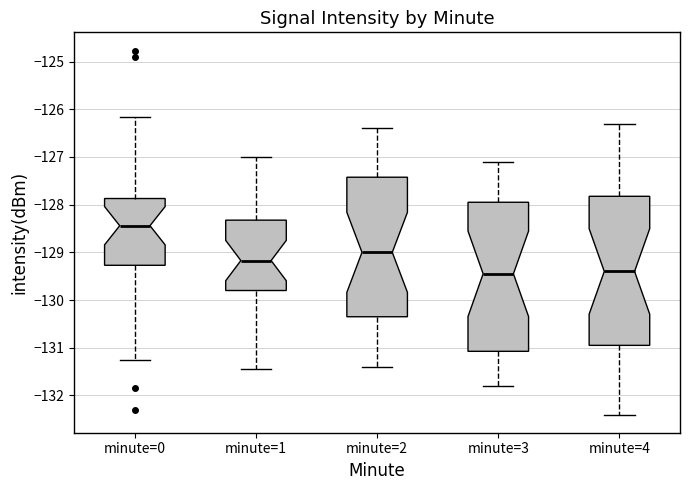

Reading left to right, read every box against the y-axis: the position of its median line, the range the box covers, and the ends of its whiskers. The values are not printed on the chart, so give them approximately, as read against the axis.

minute=0: median -128.4, box -129.3 to -127.9, whiskers -131.3 to -126.2
minute=1: median -129.2, box -129.8 to -128.3, whiskers -131.5 to -127.0
minute=2: median -129.0, box -130.3 to -127.4, whiskers -131.4 to -126.4
minute=3: median -129.4, box -131.1 to -127.9, whiskers -131.8 to -127.1
minute=4: median -129.4, box -130.9 to -127.8, whiskers -132.4 to -126.3